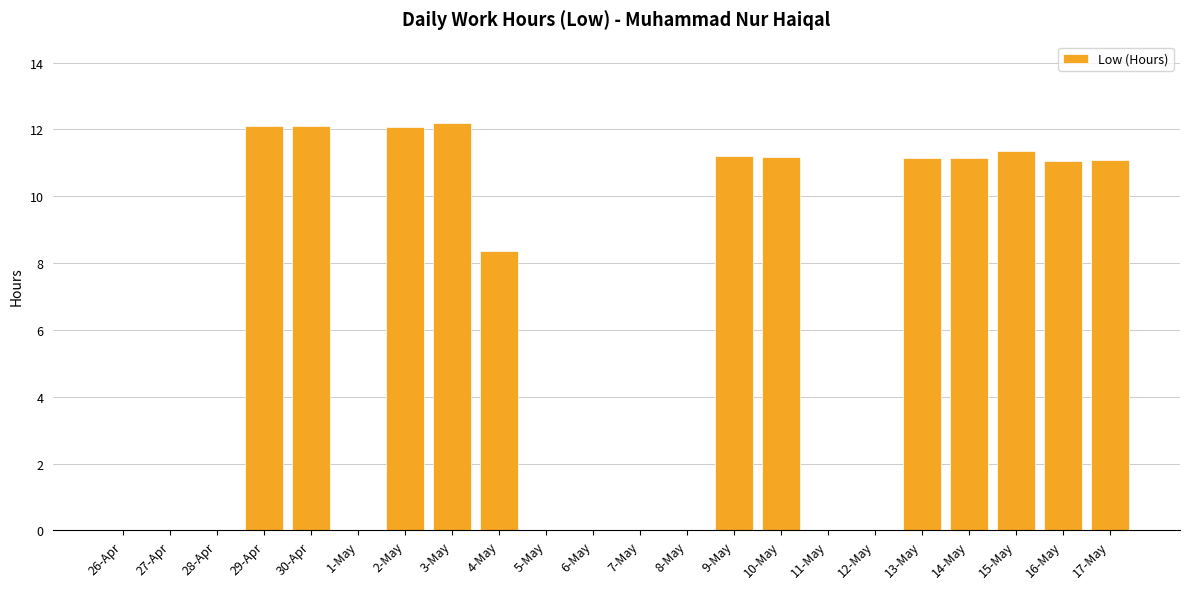

What is the sum of the values at 13-May and 12-May?

11.2